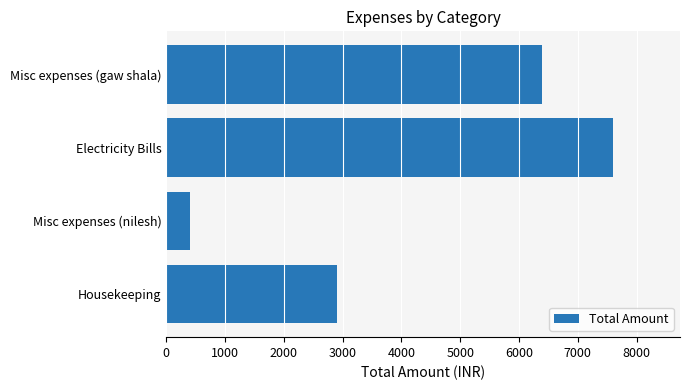

Count the number of categories in the chart.

4